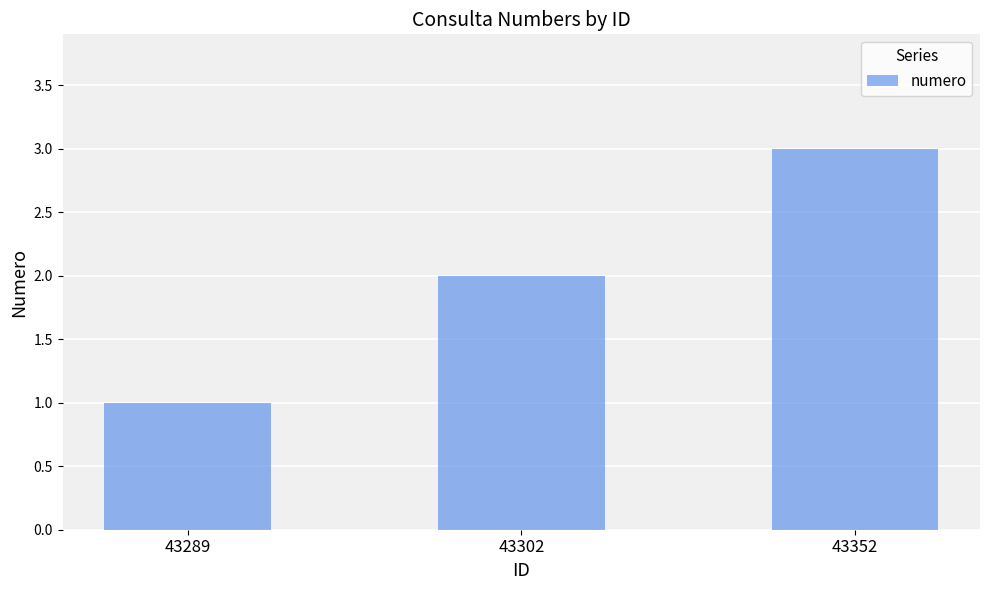

Approximately how many times larger is the value at 43302 compared to 43352?

0.7